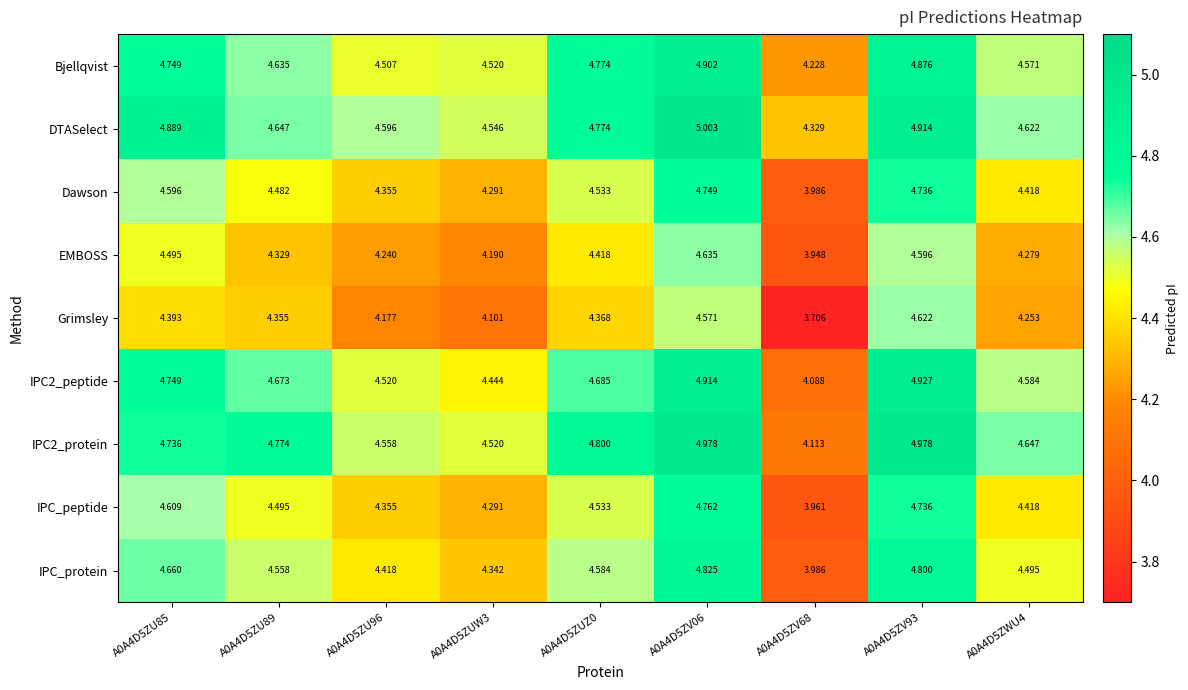

Which series has the largest total across all categories?

DTASelect